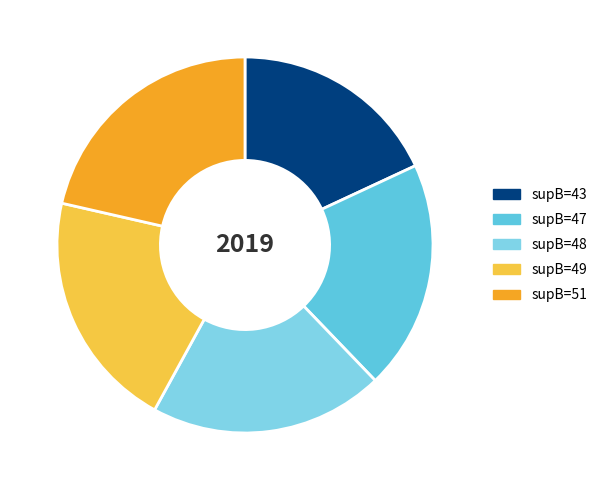

To the nearest percent, what is the average slice percentage?

20%